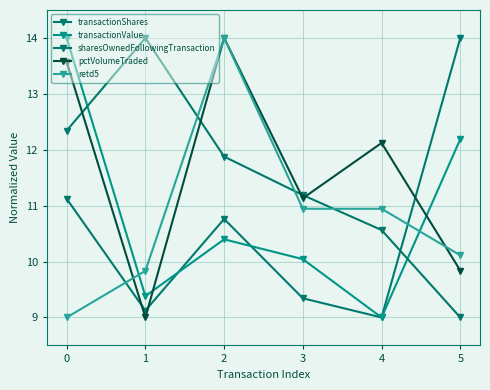

Which category has the highest value in the retd5 series?

2